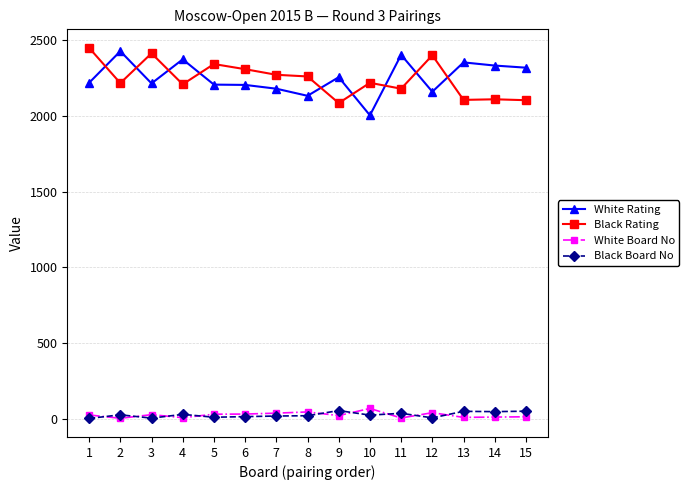

Which label corresponds to the largest value in the chart?

1